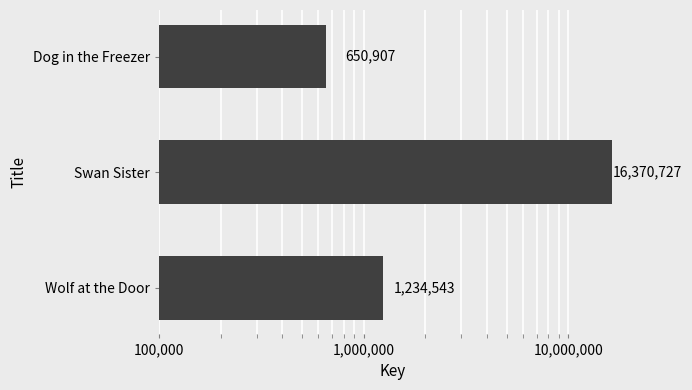

Reading right to left, extract all data points from this chart.

650907	16370727	1234543